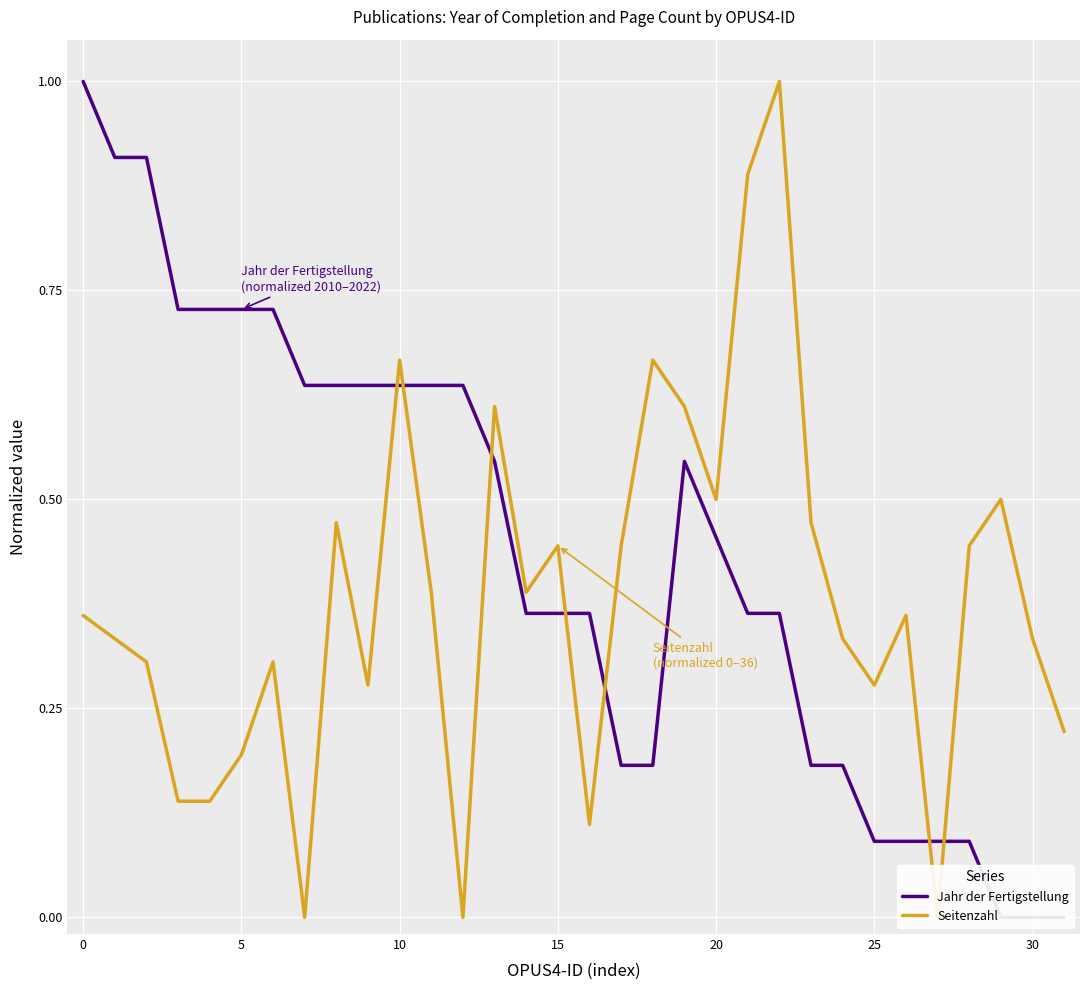

At which category is the sum across all series the highest?

22